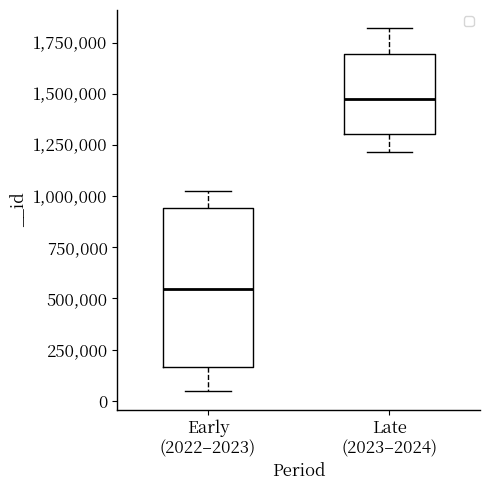

Reading left to right, read every box against the y-axis: the position of its median line, the range the box covers, and the ends of its whiskers. The values are not printed on the chart, so give them approximately, as read against the axis.

Early (2022–2023): median 550000, box 150000 to 950000, whiskers 50000 to 1000000
Late (2023–2024): median 1500000, box 1300000 to 1700000, whiskers 1200000 to 1800000